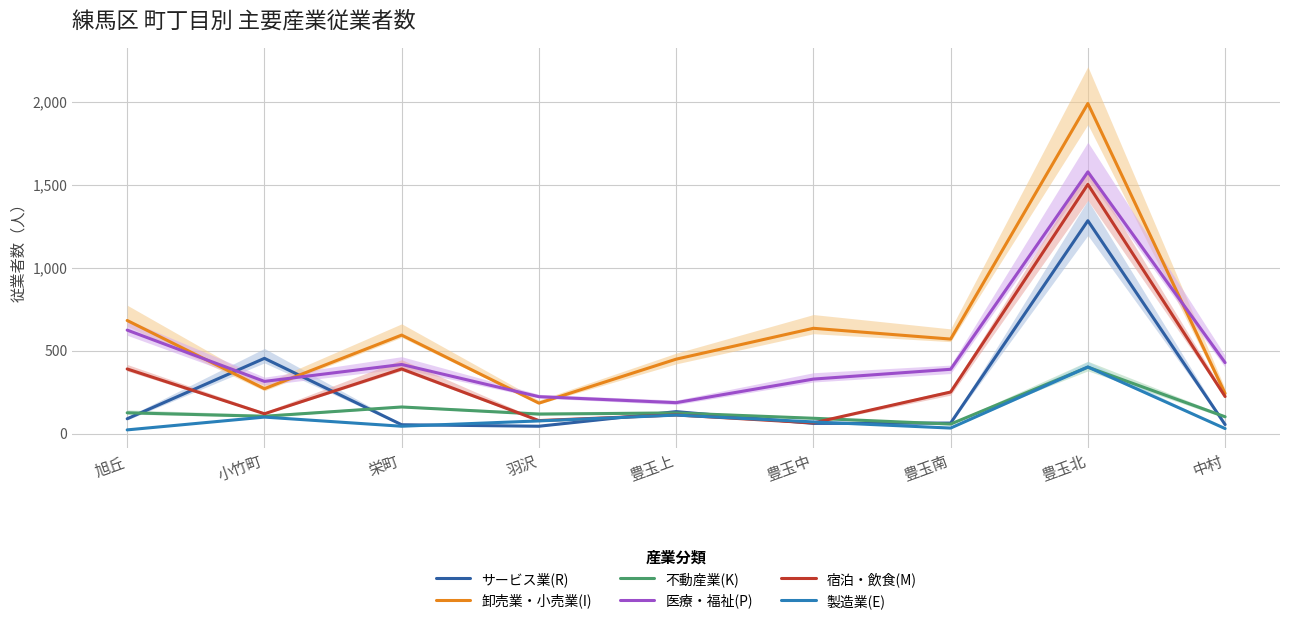

What is the spread (max minus min) of values at 旭丘?

659